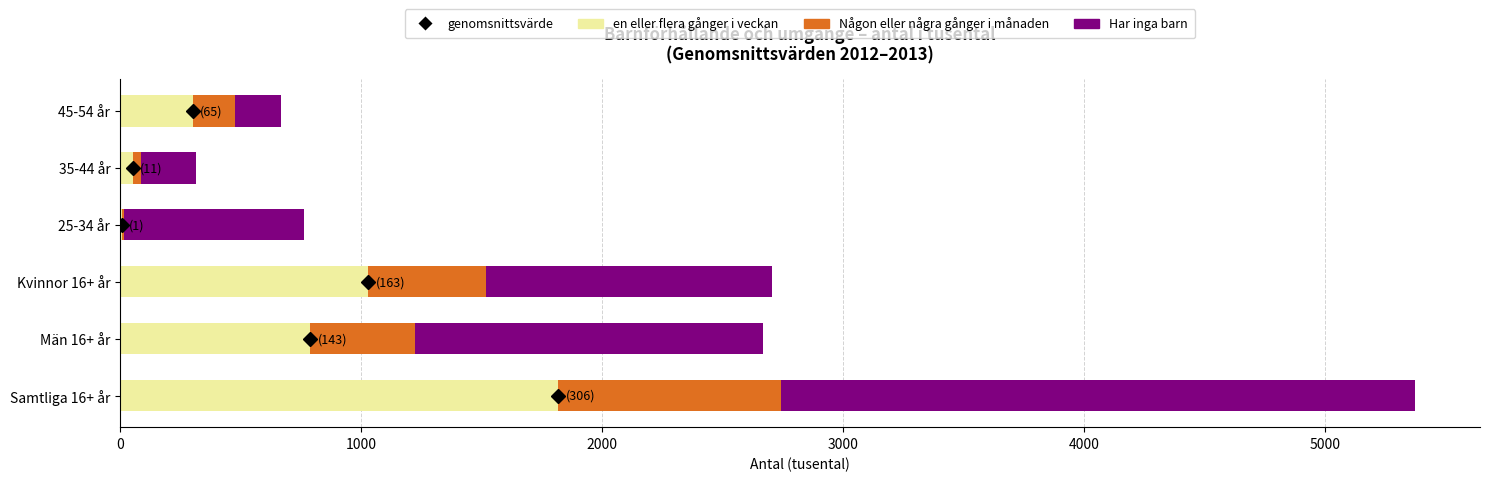

What is the maximum value for en eller flera gånger i veckan?

1819